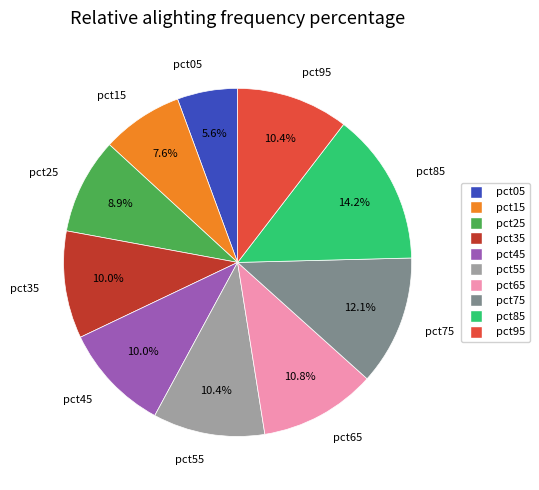

What percentage is the pct85 slice, to the nearest percent?

14%